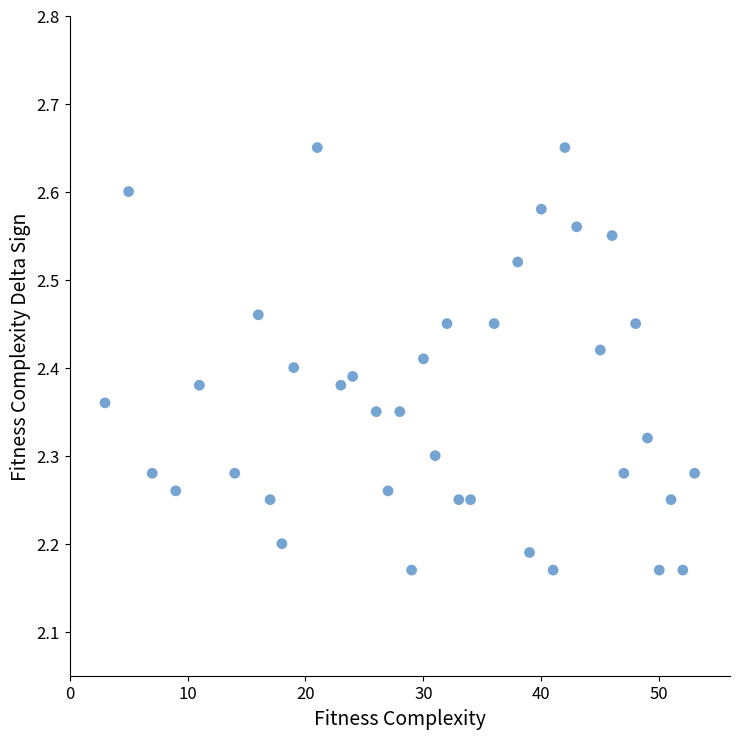

What is the range of Y values (max minus min)?

0.5